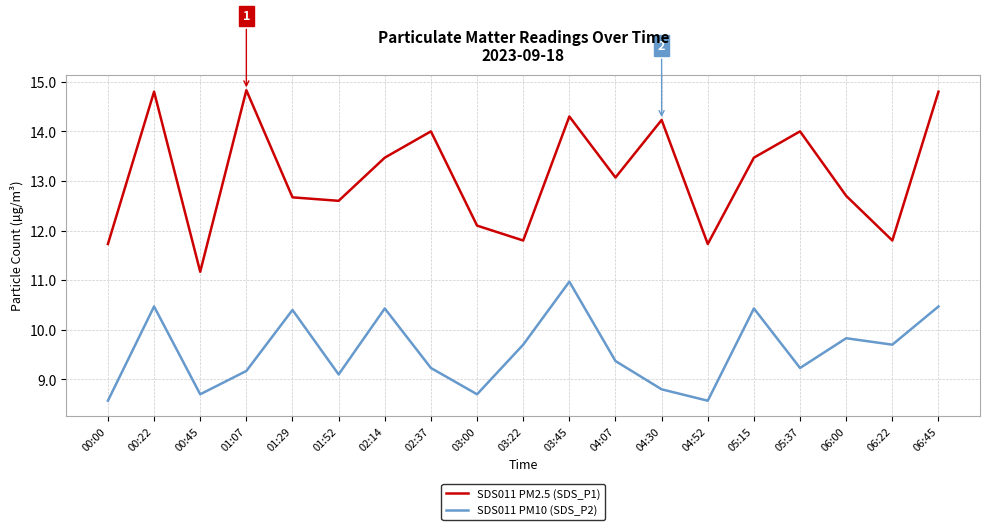

What position from the left is 06:00?

17